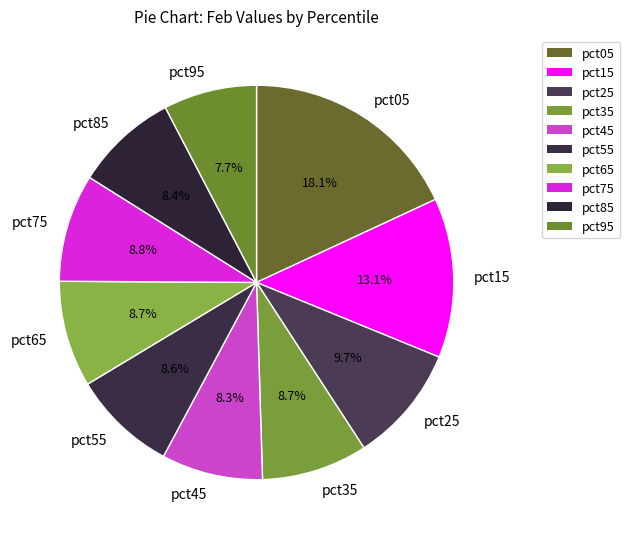

Does any single category account for the majority?

No